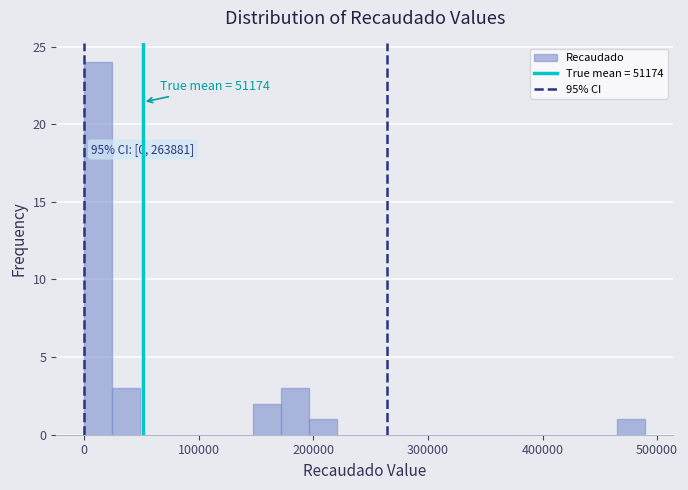

Around what value on the x-axis is the tallest bar? Give the approximate position of its centre, as read against the axis.

10000